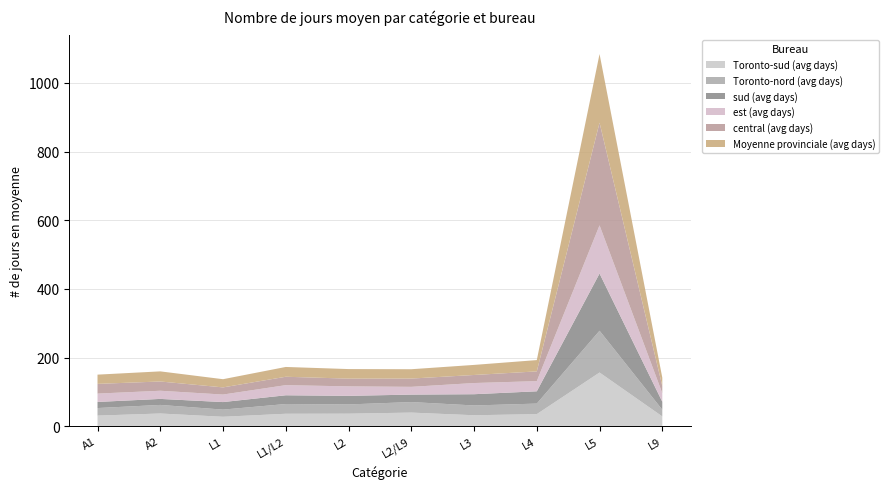

Reading left to right, transcribe all the data shown in this chart.

Toronto-sud (avg days): A1=31.0	A2=37.1	L1=27.6	L1/L2=36.3	L2=36.6	L2/L9=39.8	L3=32.0	L4=35.2	L5=156.5	L9=28.6
Toronto-nord (avg days): A1=22.0	A2=25.0	L1=20.9	L1/L2=28.4	L2=26.9	L2/L9=30.7	L3=28.5	L4=30.8	L5=121.8	L9=19.5
sud (avg days): A1=17.8	A2=17.5	L1=21.9	L1/L2=25.5	L2=25.0	L2/L9=21.7	L3=32.8	L4=35.8	L5=166.6	L9=23.2
est (avg days): A1=24.3	A2=23.8	L1=21.9	L1/L2=29.5	L2=27.6	L2/L9=22.6	L3=32.6	L4=29.6	L5=140.4	L9=24.9
central (avg days): A1=28.3	A2=27.0	L1=20.9	L1/L2=24.5	L2=22.6	L2/L9=24.1	L3=23.5	L4=28.4	L5=299.0	L9=20.7
Moyenne provinciale (avg days): A1=26.9	A2=29.5	L1=23.9	L1/L2=28.5	L2=27.8	L2/L9=27.2	L3=29.3	L4=32.9	L5=200.0	L9=24.5